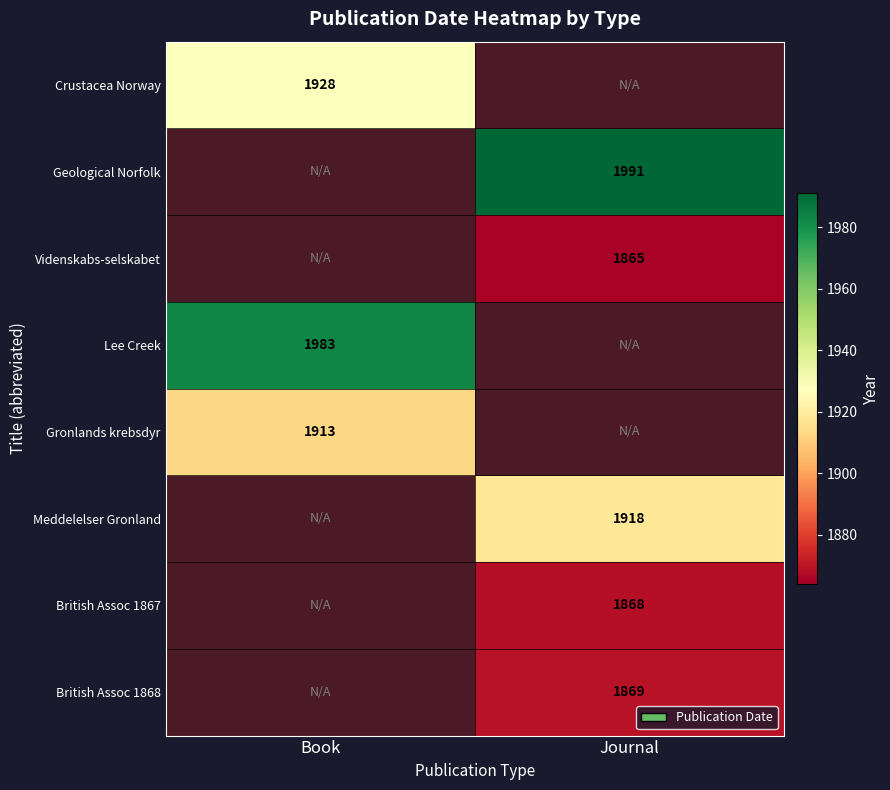

Is the value of Geological Norfolk at Journal greater than the value of Crustacea Norway at Book?

Yes